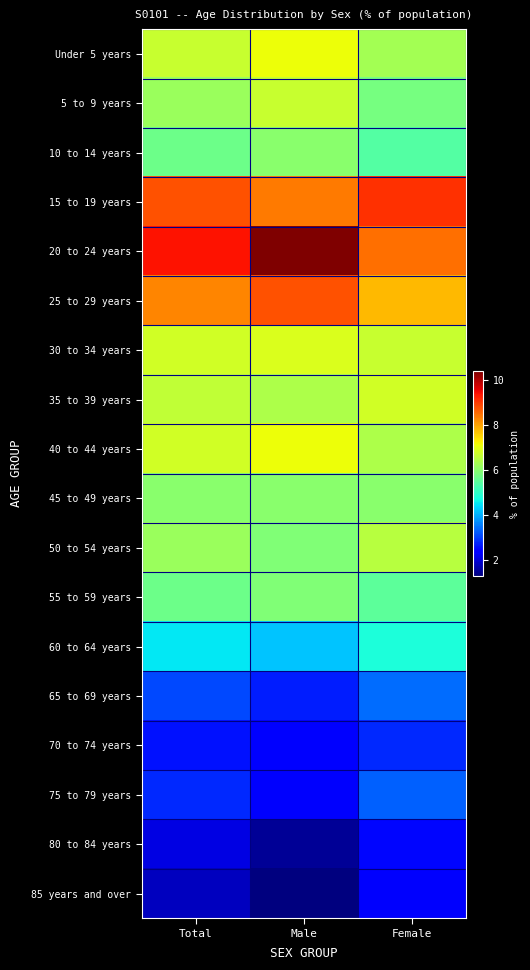

What is the minimum value shown in the chart?

1.3